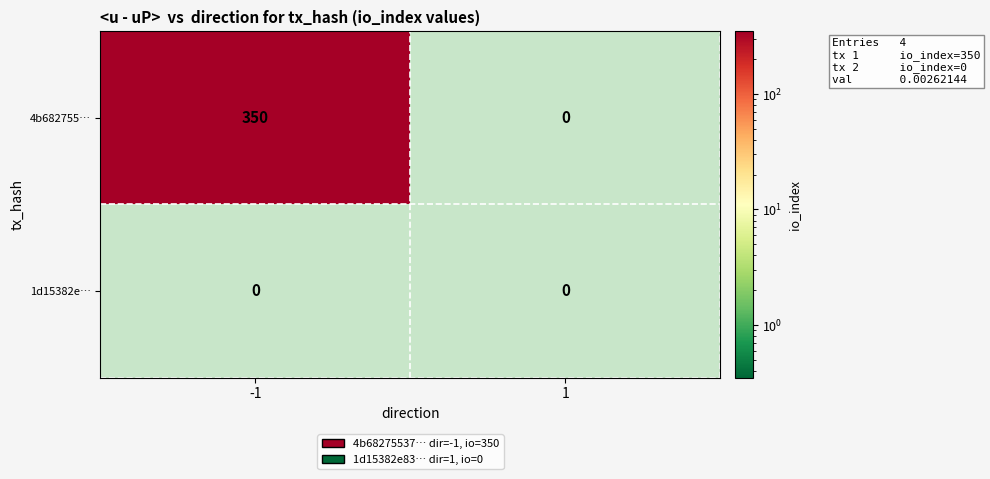

Which series changed the most between -1 and 1?

4b682755…